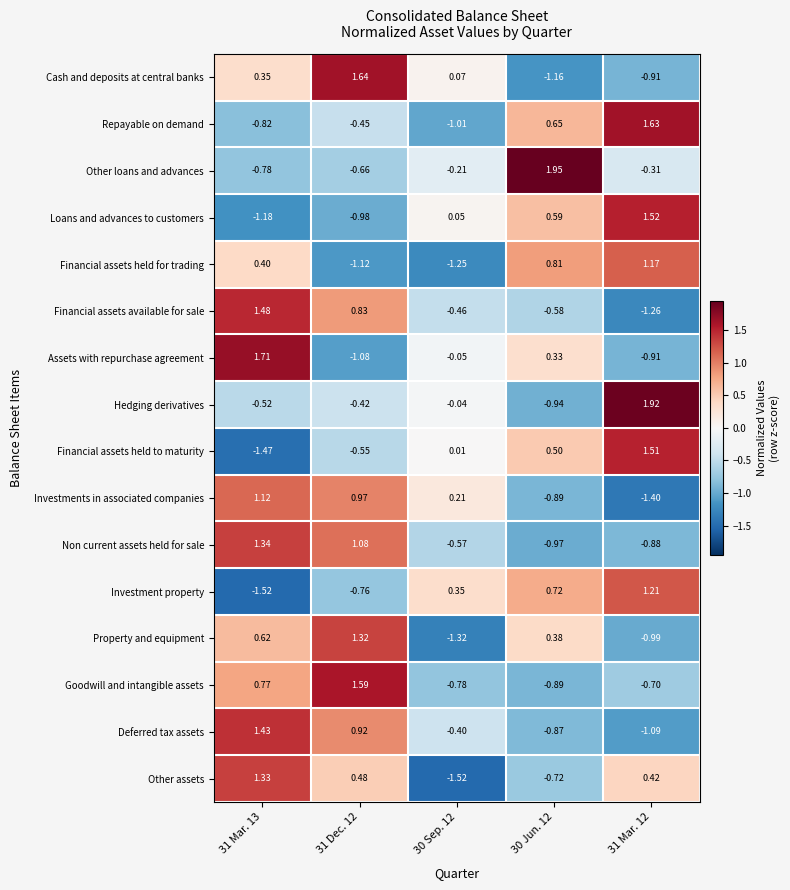

Which series changed the most between 31 Mar. 13 and 30 Jun. 12?

Other loans and advances